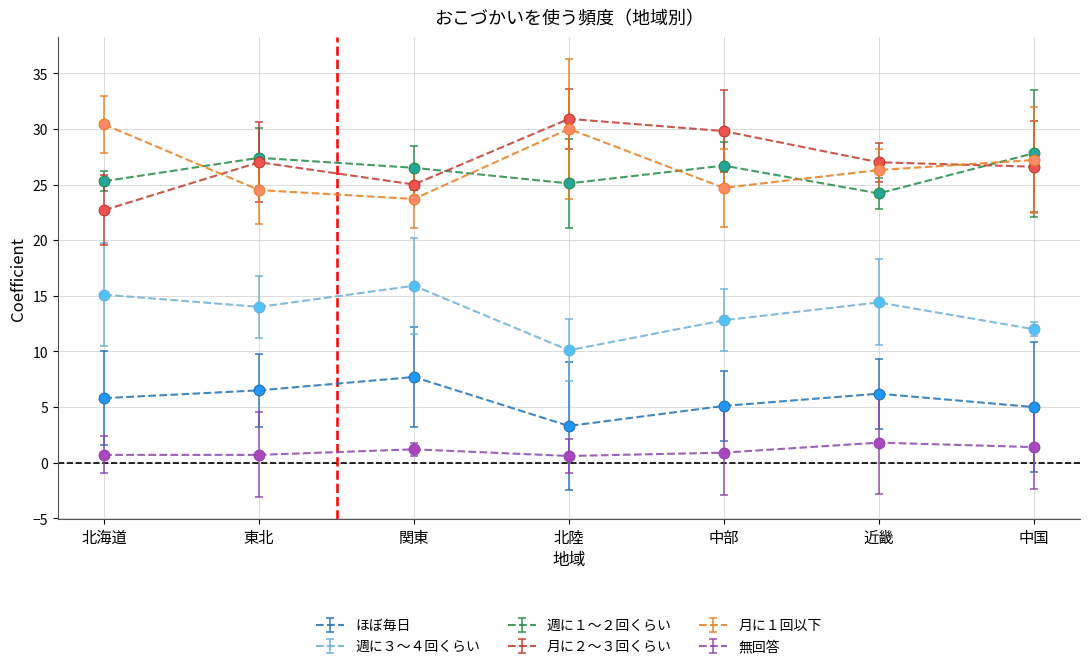

What is the difference between the highest and lowest values at 中部?

28.9